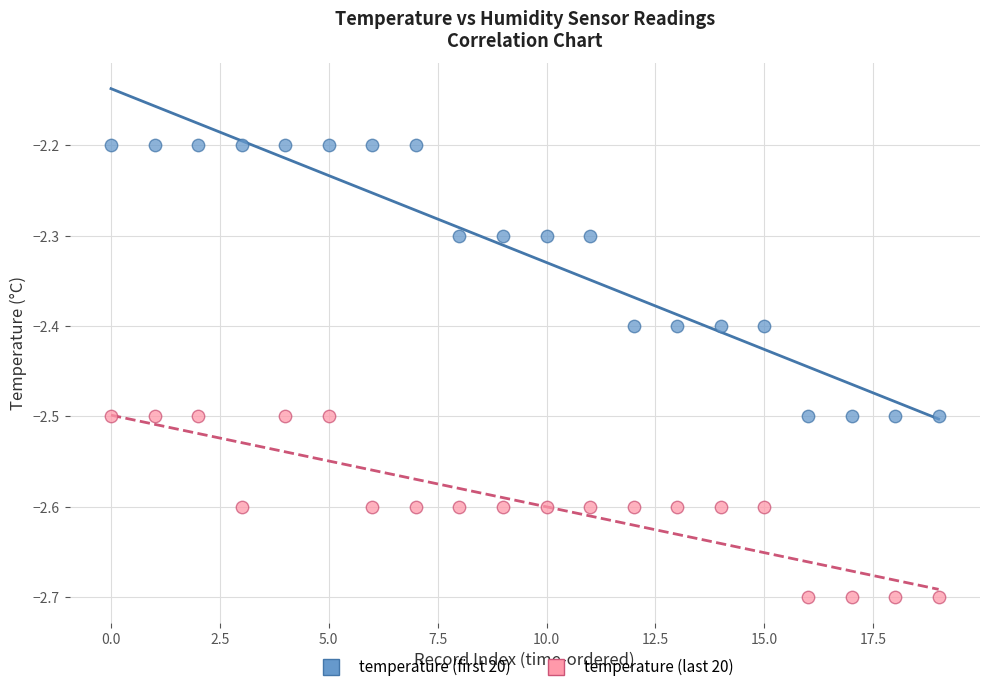

Which series has the widest spread of Y values?

temperature (first 20)